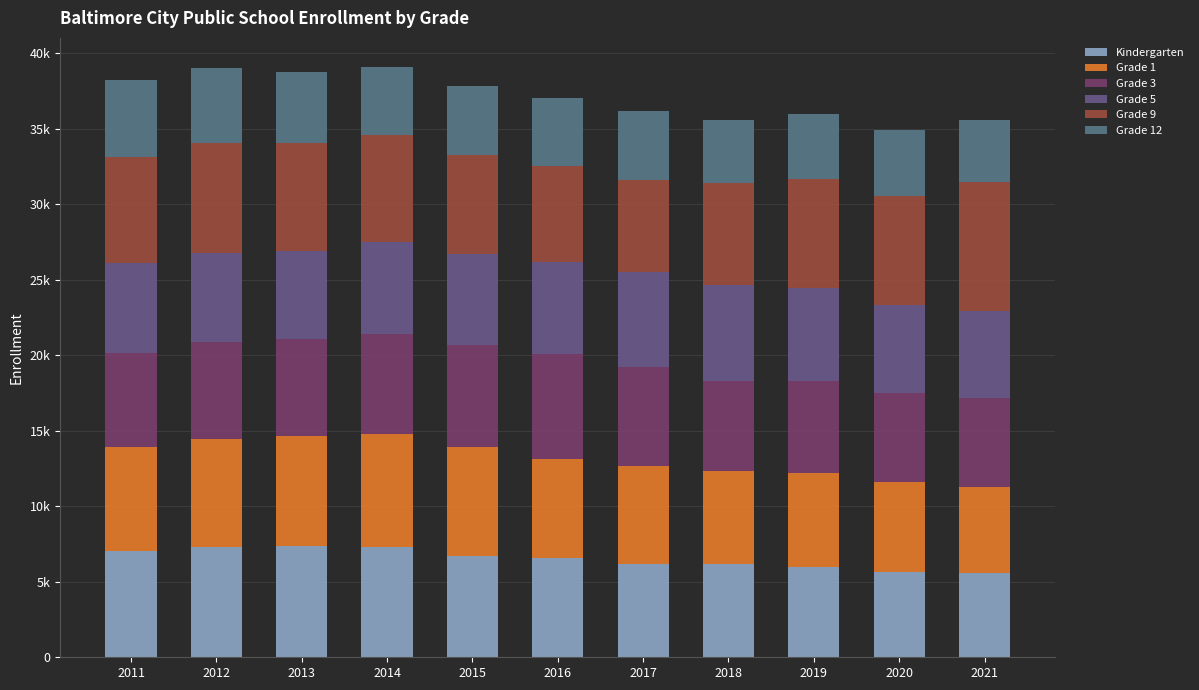

What is the sum of the Grade 1 values at 2017 and 2011?

13287